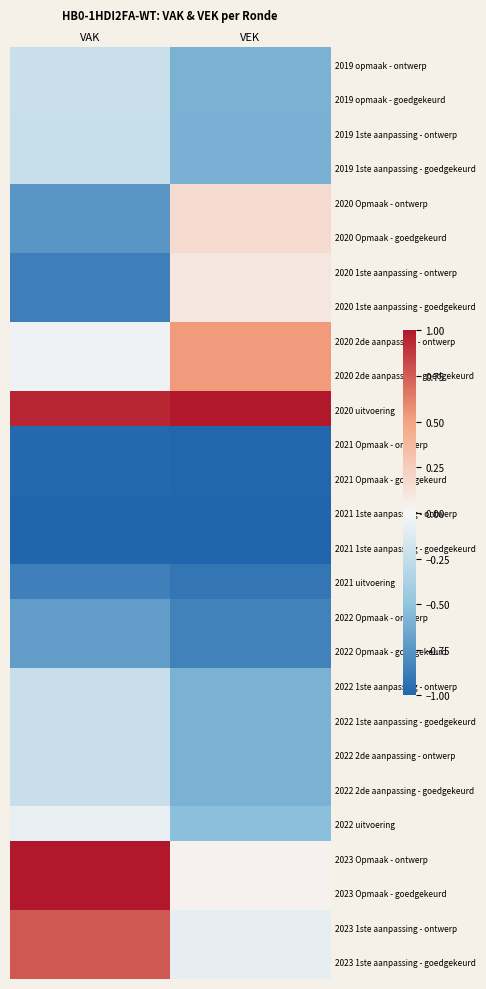

What is the smallest value displayed?

-1.0